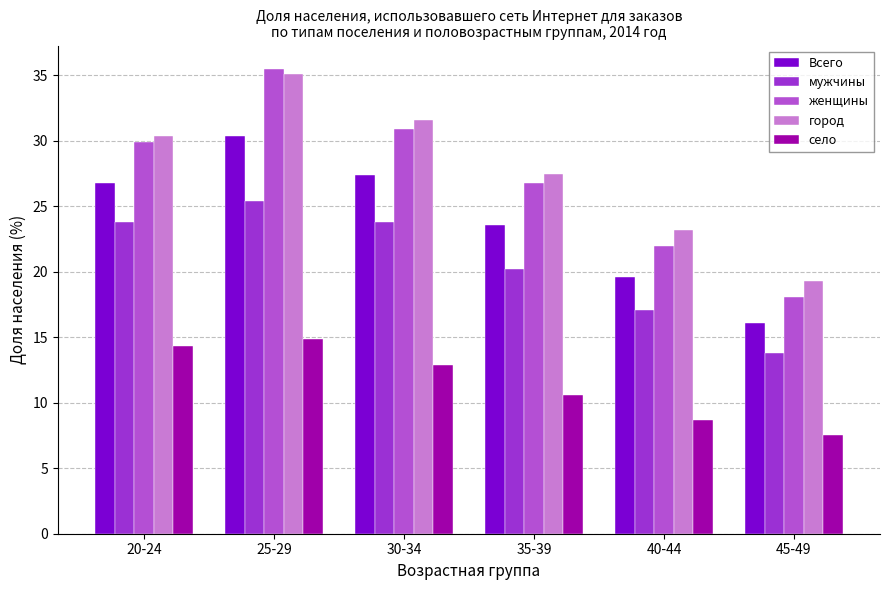

List the series in order of their peak value, lowest first.

село, мужчины, Всего, город, женщины